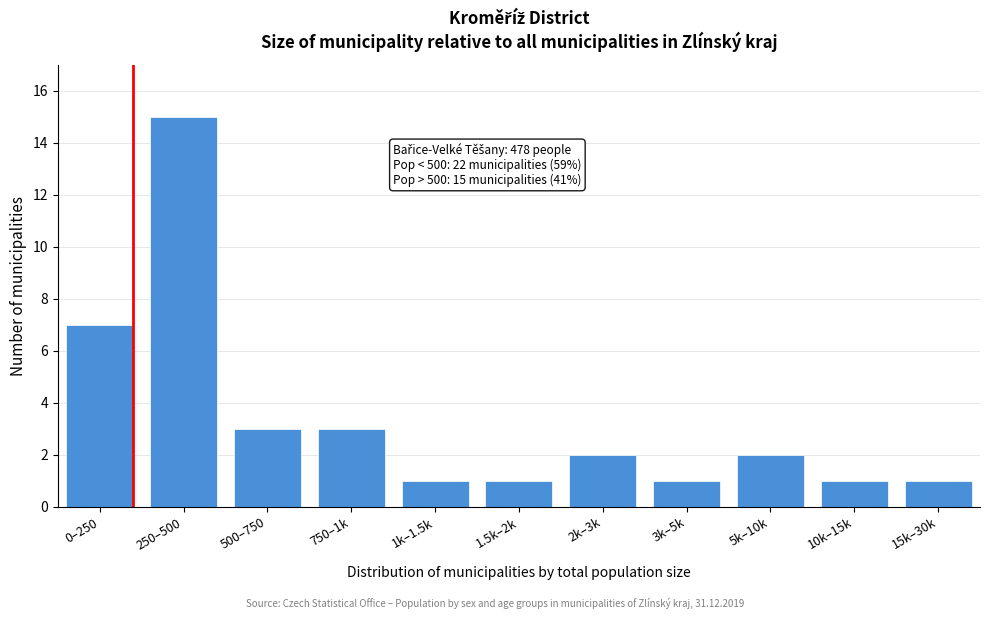

Reading left to right, transcribe all the data shown in this chart.

0–250=7	250–500=15	500–750=3	750–1k=3	1k–1.5k=1	1.5k–2k=1	2k–3k=2	3k–5k=1	5k–10k=2	10k–15k=1	15k–30k=1